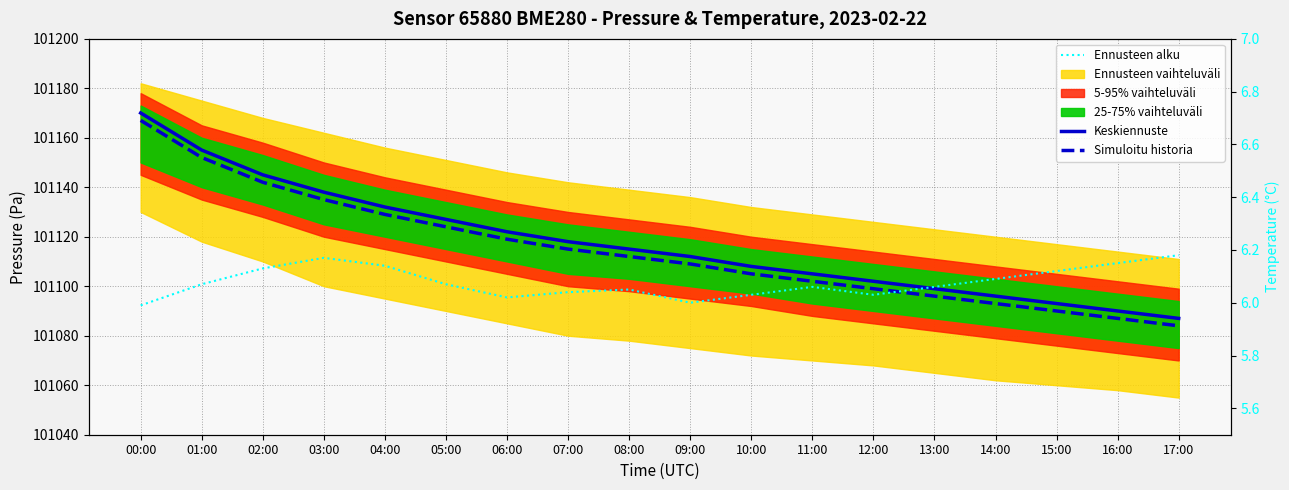

Does the chart have visible grid lines?

Yes